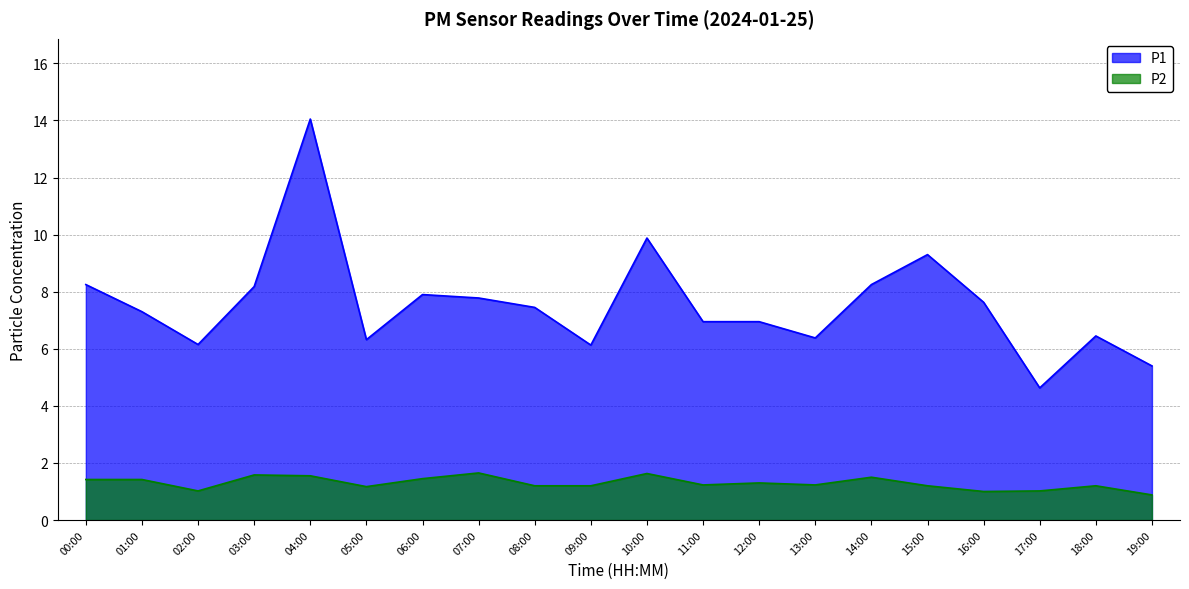

Between 11:00 and 19:00, which series saw the biggest shift?

P1